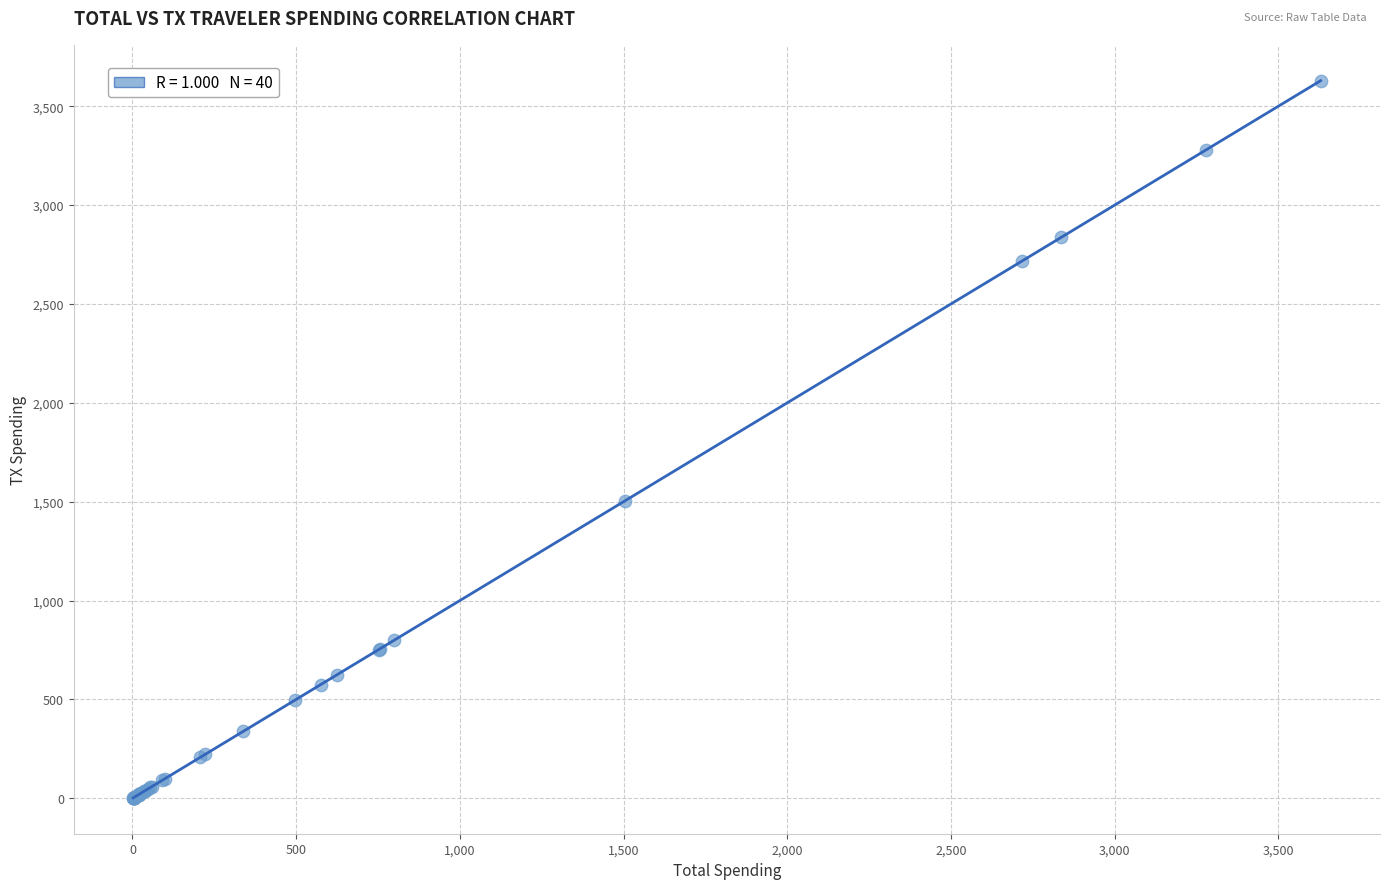

What Y value in the scatter plot is closest to 1815?

1503.3